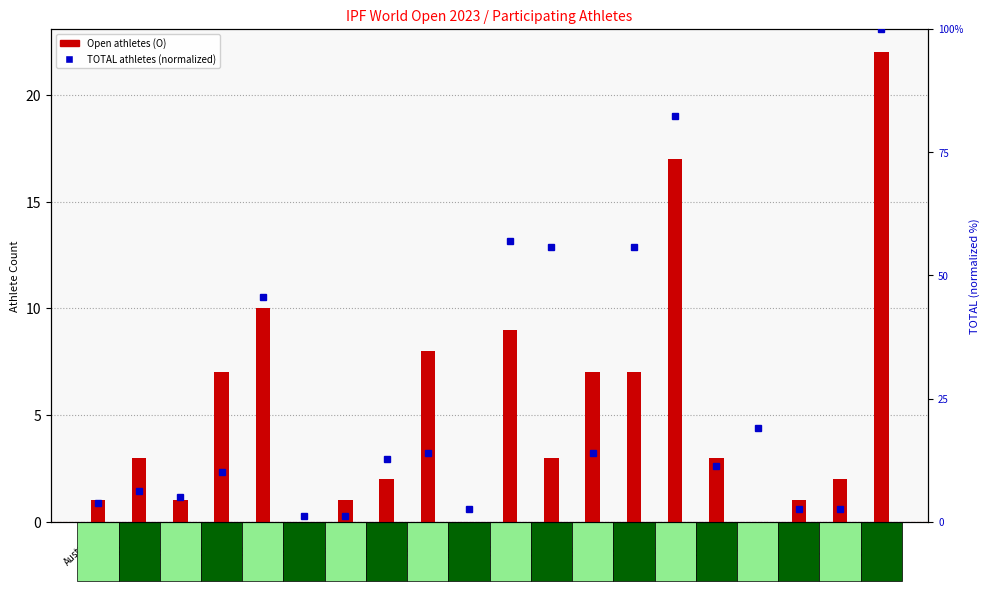

What is the label of the 14th bar from the right?

Croatia